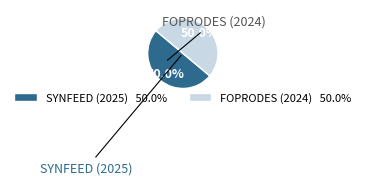

Count the number of slices in the pie.

2